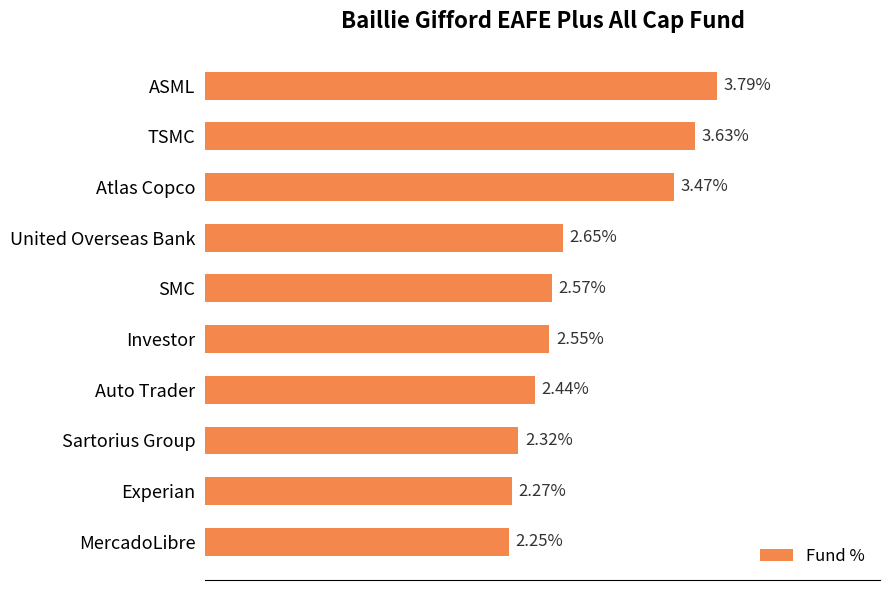

Between ASML and Auto Trader, which is larger?

ASML